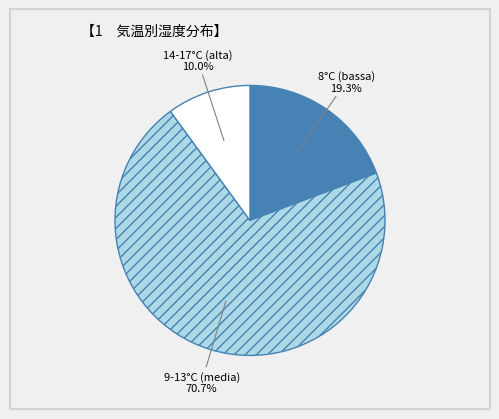

Is there any slice that represents more than half of the pie?

Yes